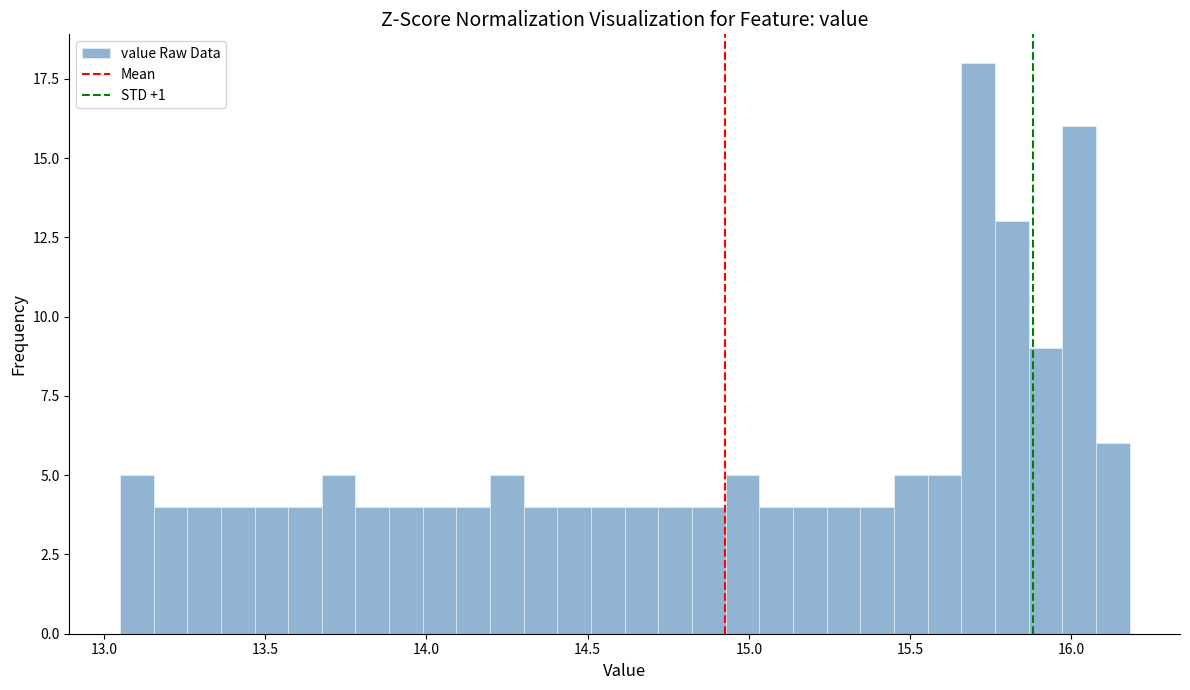

Read against the x-axis, roughly where is the centre of the tallest bar?

15.70